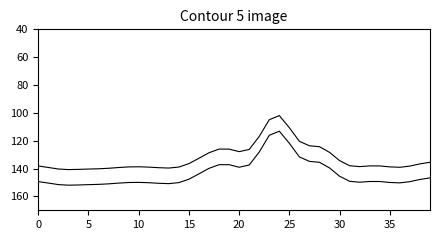

Reading left to right, extract all data points from this chart.

Upper envelope: 138.2	139.2	140.3	140.8	140.6	140.4	140.2	139.8	139.3	138.9	138.7	139.0	139.4	139.7	138.9	136.5	132.6	128.7	126.0	126.0	127.9	126.3	116.9	104.9	102.0	110.7	120.5	123.7	124.3	128.4	134.3	138.0	138.6	138.1	138.1	138.8	139.1	138.2	136.7	135.5
Lower envelope: 149.4	150.4	151.5	152.0	151.8	151.6	151.4	151.0	150.5	150.1	149.9	150.2	150.6	150.9	150.1	147.7	143.8	139.9	137.2	137.2	139.1	137.5	128.1	116.1	113.2	121.9	131.7	134.9	135.5	139.6	145.5	149.2	149.8	149.3	149.3	150.0	150.3	149.4	147.9	146.7